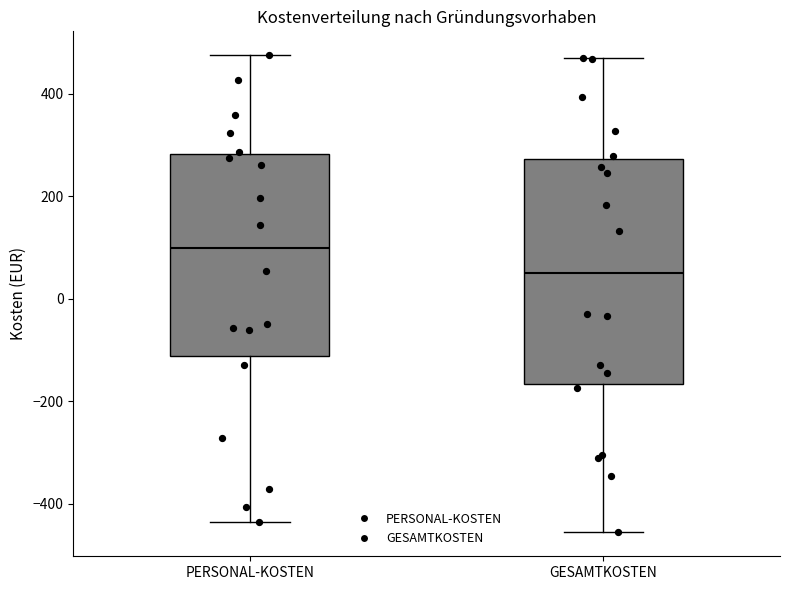

Where does the median line of the box for PERSONAL-KOSTEN sit on the y-axis? The values are not printed on the chart, so give them approximately, as read against the axis.

100